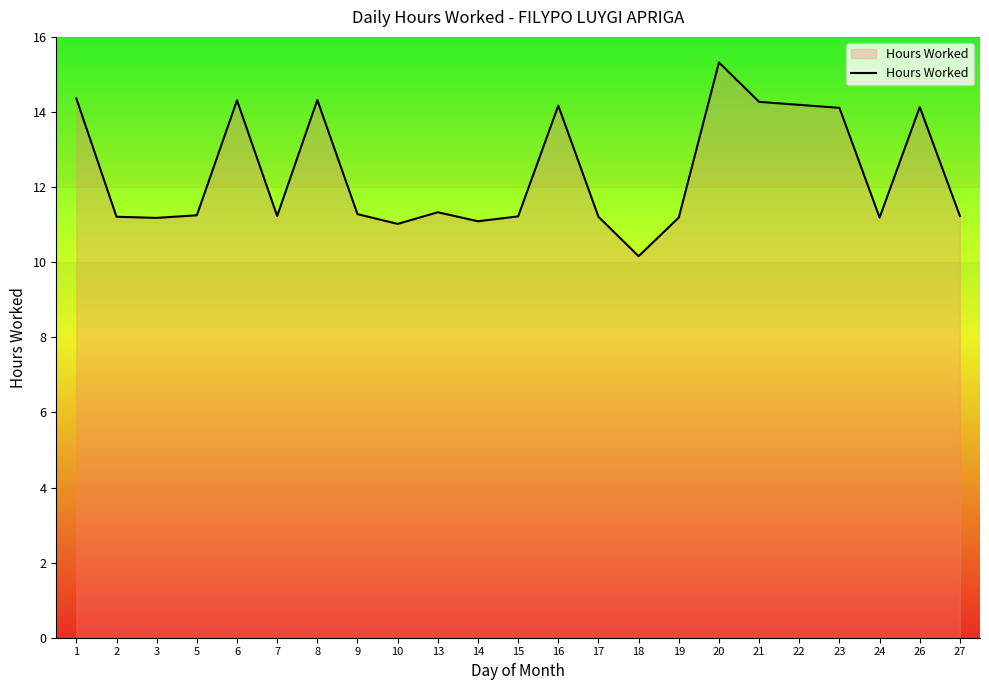

Which category has the lowest value across all series?

18